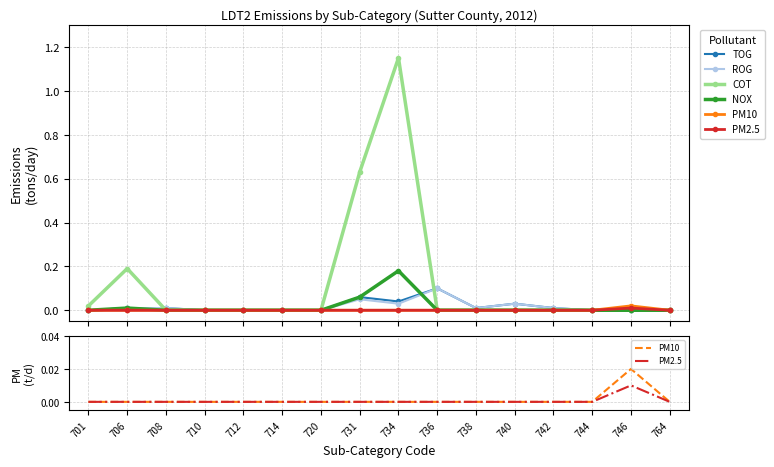

What is the difference between the second highest and second lowest values in the COT series?

0.6